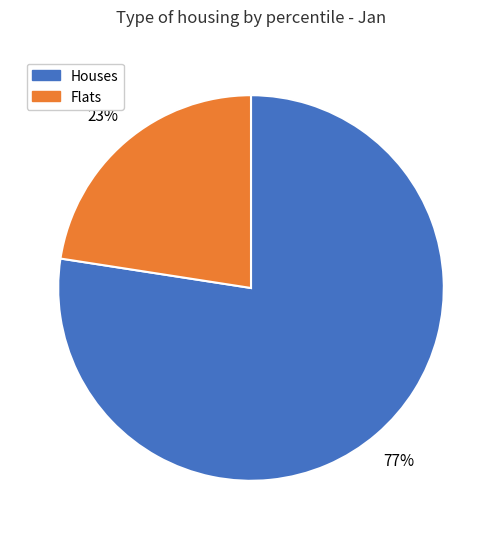

Does any single category account for the majority?

Yes